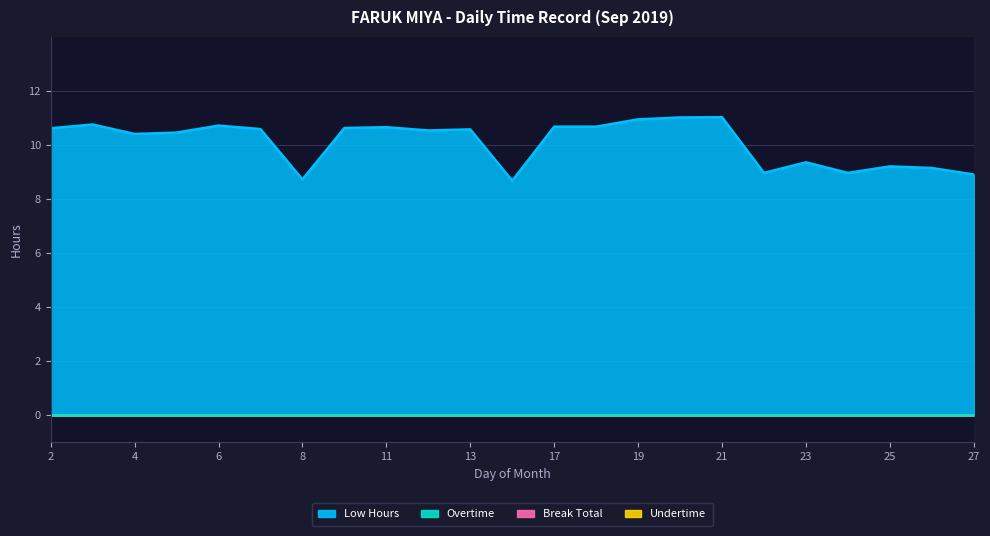

True or false: Low Hours has a value of 10.5 at 12.

True